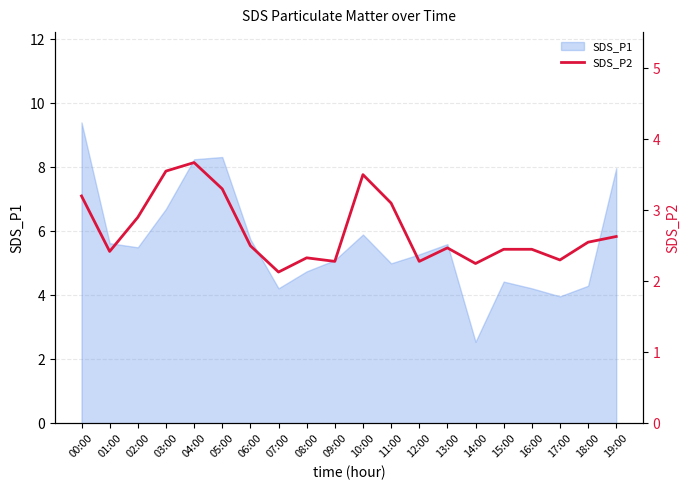

What is the label of the 14th point from the left?

13:00